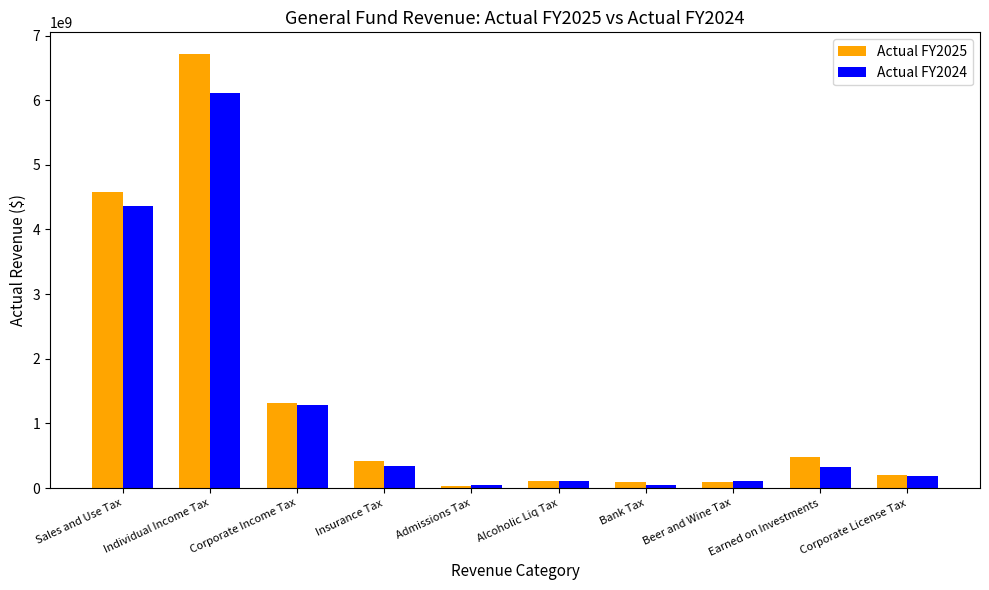

What is the highest value of the Actual FY2025 series?

6713703264.6